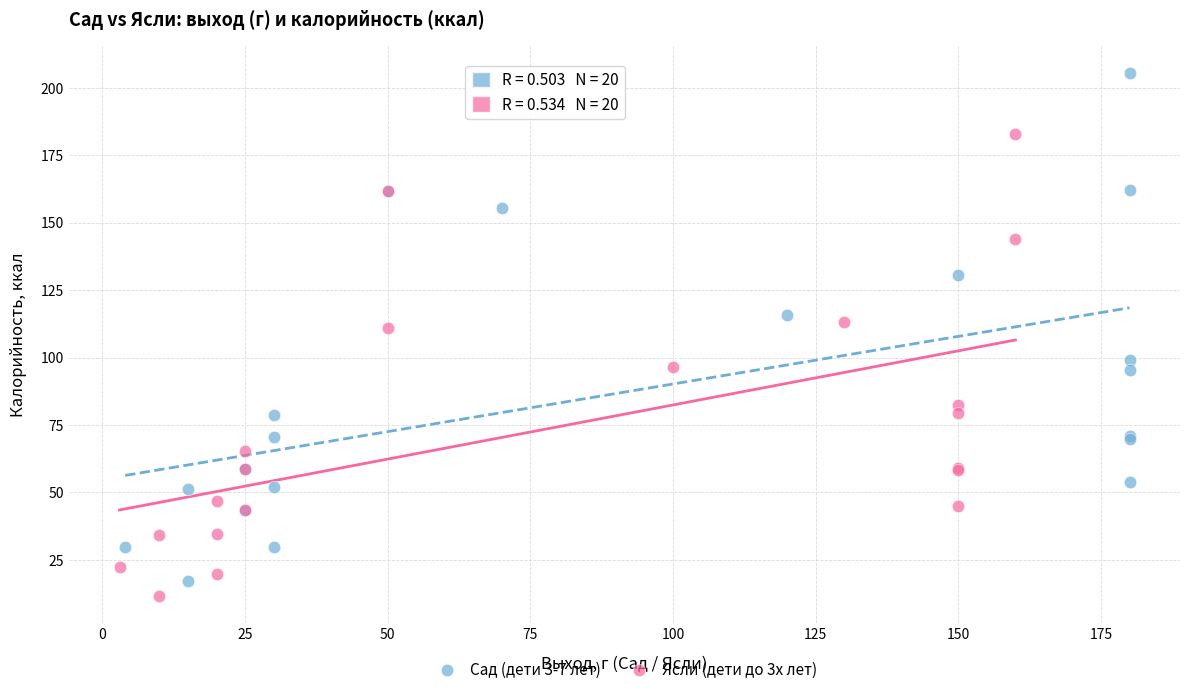

Which series contains the highest Y value?

Сад (дети 3-7 лет)